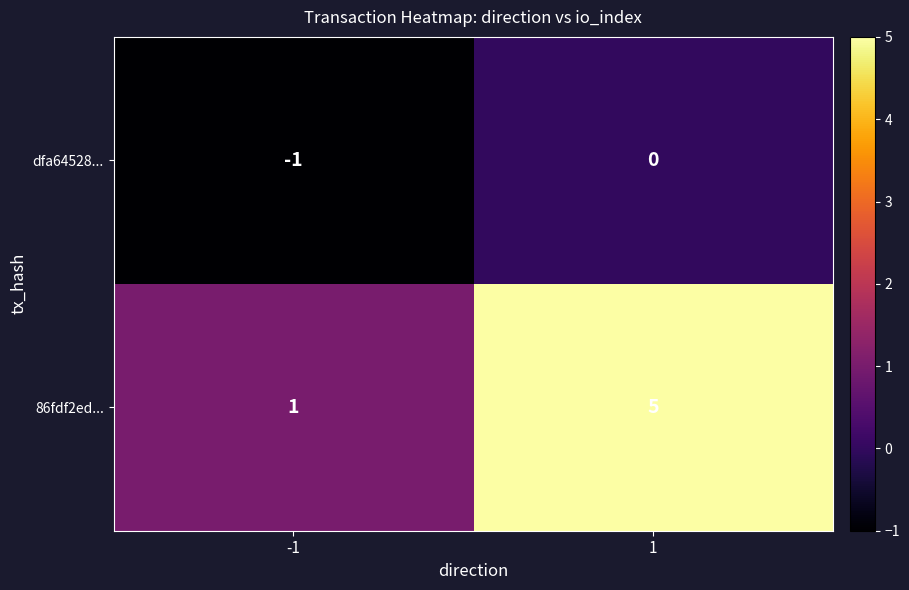

What is the total value across all series at 1?

5